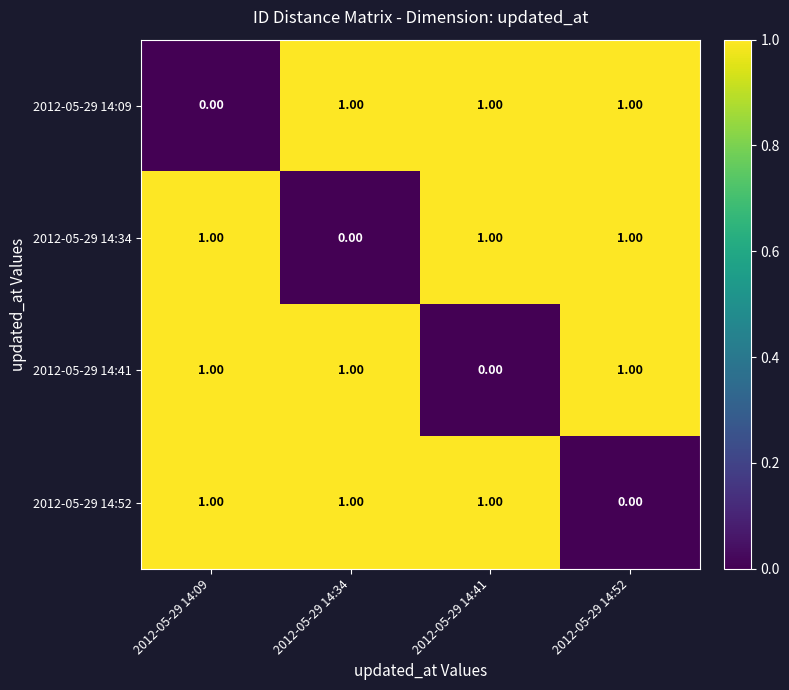

What is the total value across all series at 2012-05-29 14:34?

3